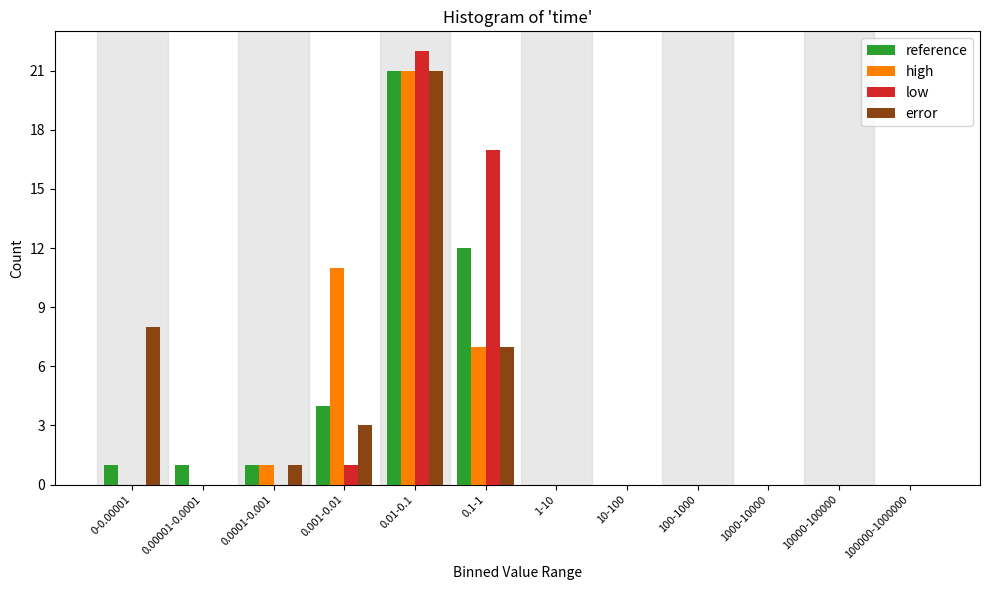

At which category is the sum across all series the highest?

0.01-0.1